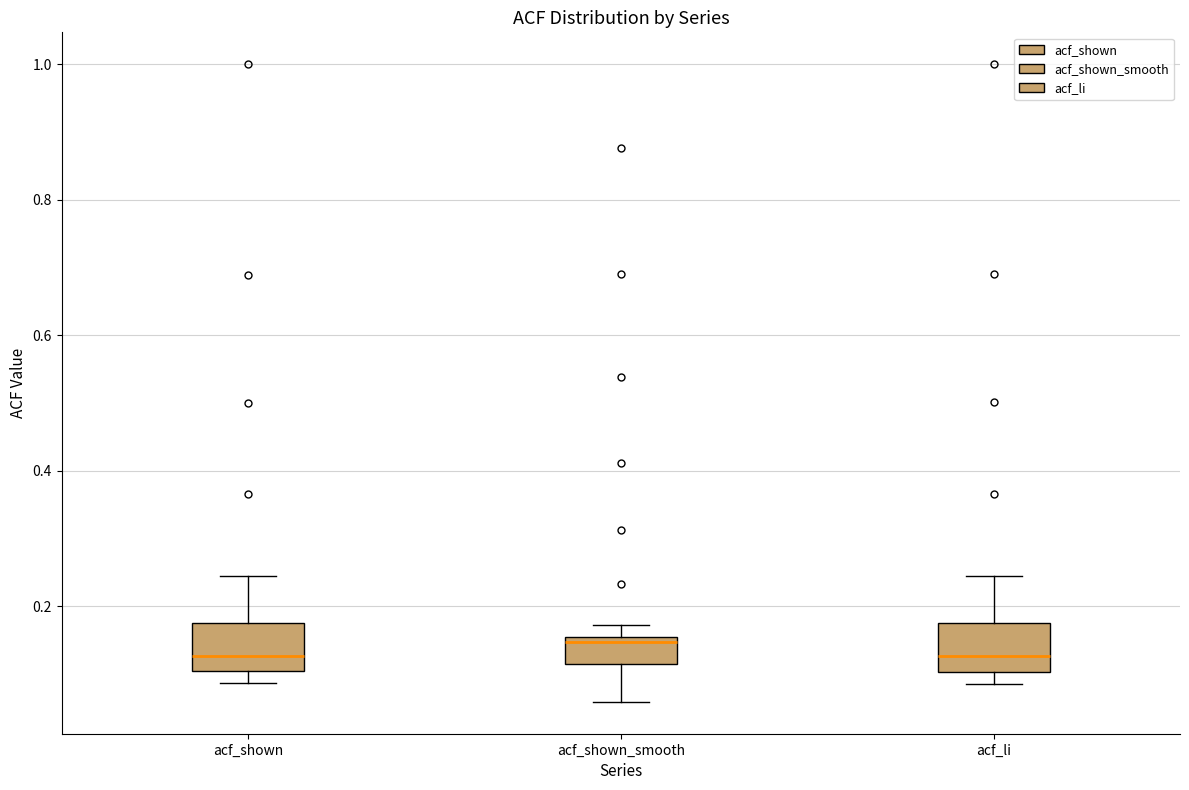

Where is the lower edge of the box for acf_shown on the y-axis? The values are not printed on the chart, so give them approximately, as read against the axis.

0.10